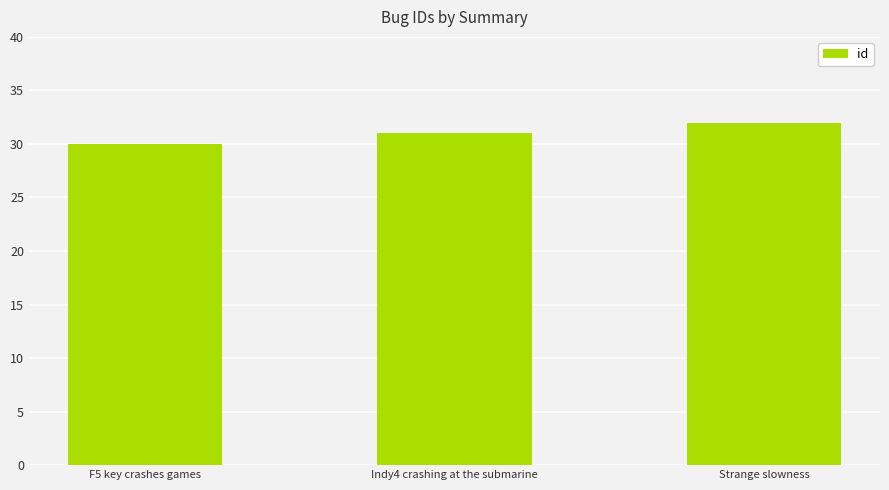

Which category has the highest value across all series?

Strange slowness